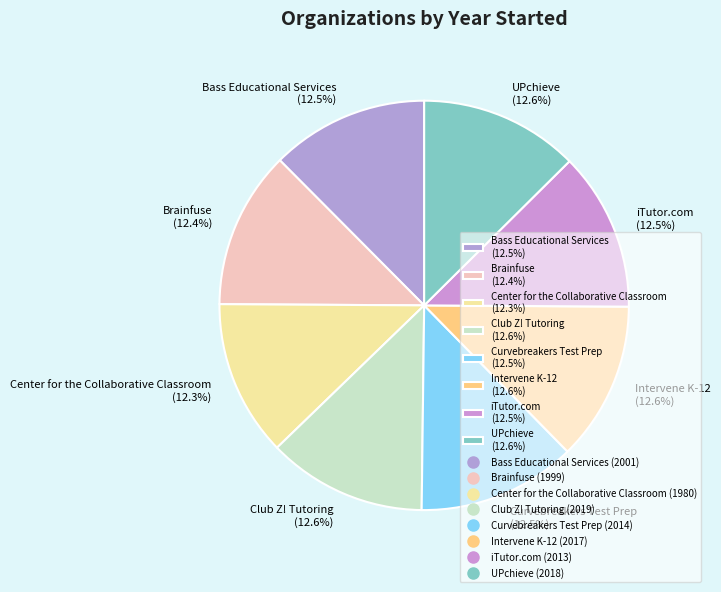

What percentage is NOT represented by iTutor.com (12.5%)?

87.5%